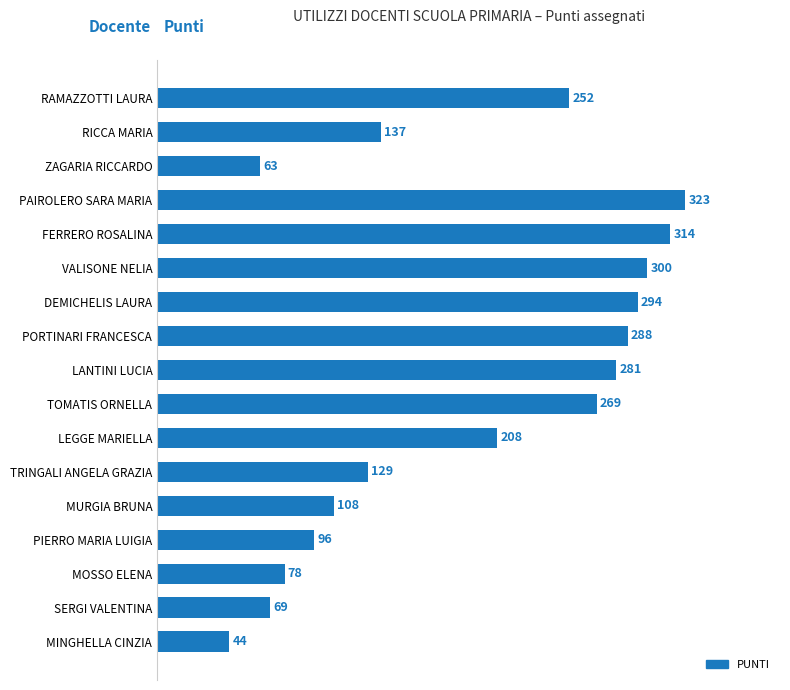

Reading bottom to top, transcribe all the data shown in this chart.

44	69	78	96	108	129	208	269	281	288	294	300	314	323	63	137	252